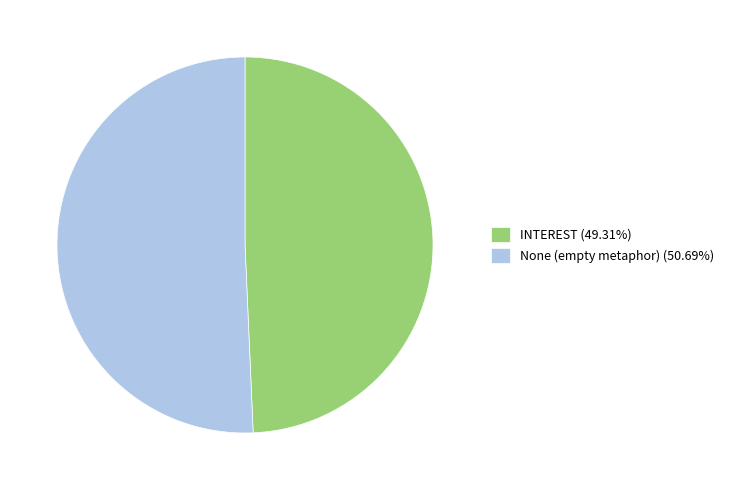

Does None (empty metaphor) (50.69%) account for over 50% of the chart?

Yes